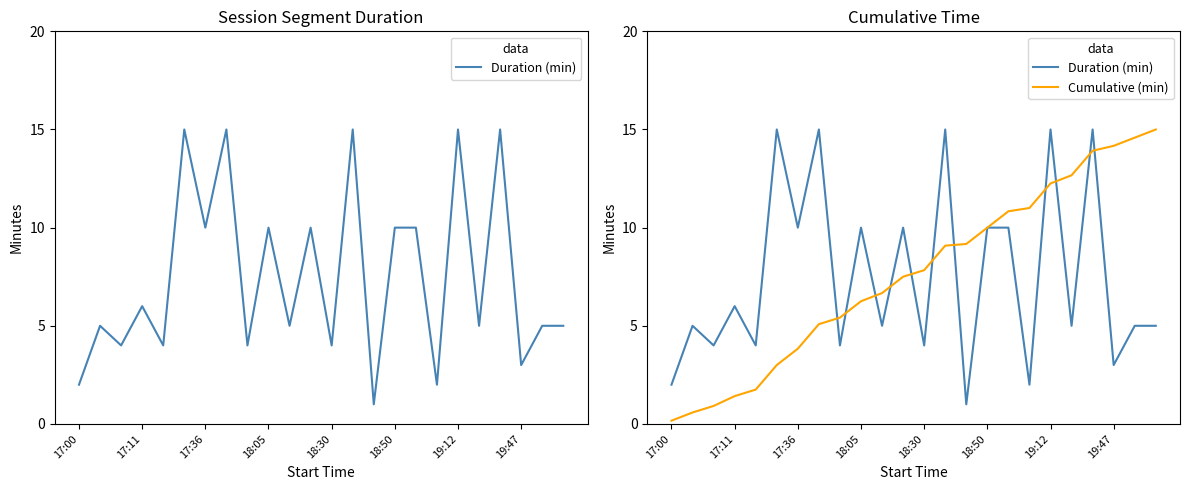

How many values in the Duration (min) series are below 5?

8